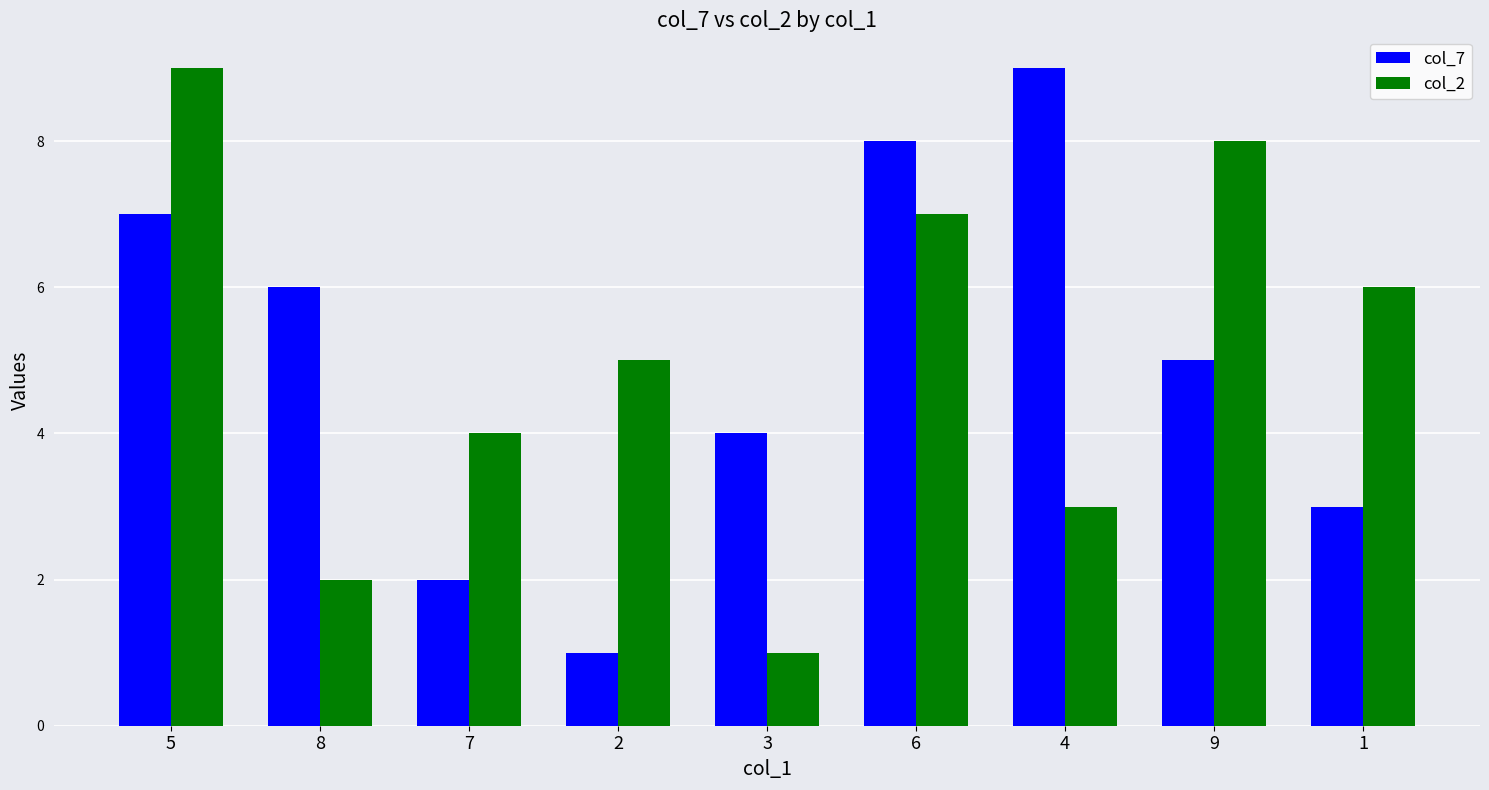

What is the greatest value displayed?

9